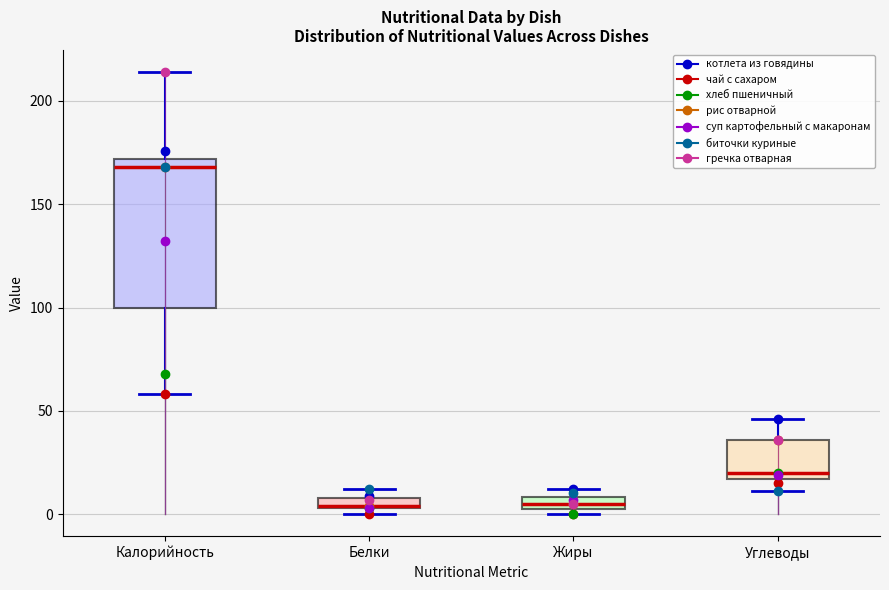

Which box has the highest median line?

Калорийность